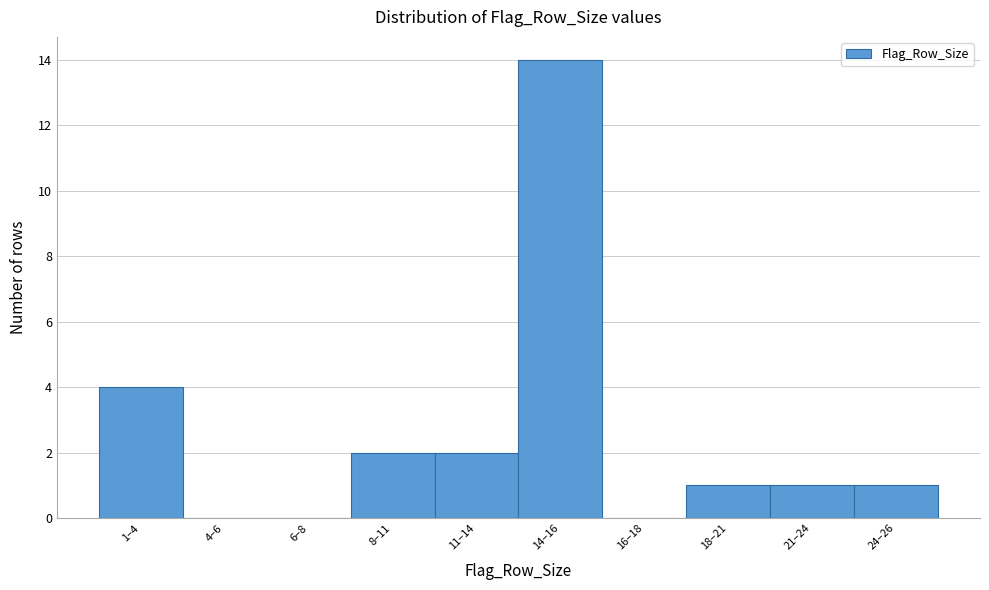

Reading right to left, list all the values displayed in this chart.

24–26=1	21–24=1	18–21=1	16–18=0	14–16=14	11–14=2	8–11=2	6–8=0	4–6=0	1–4=4